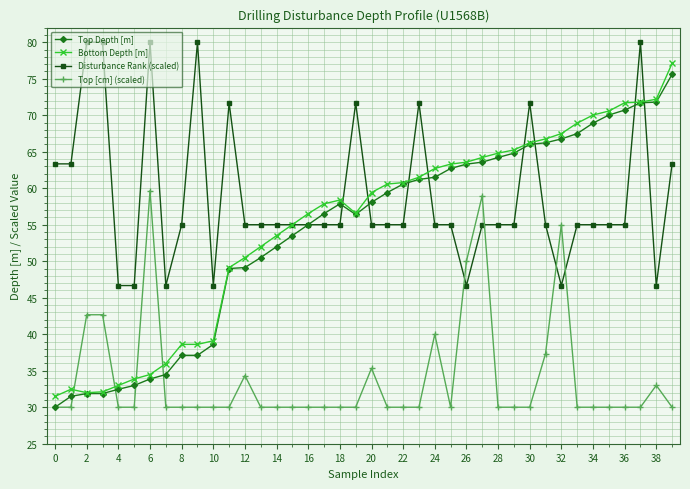

What is the value of the Disturbance Rank (scaled) point at the 37th from the left?

55.0